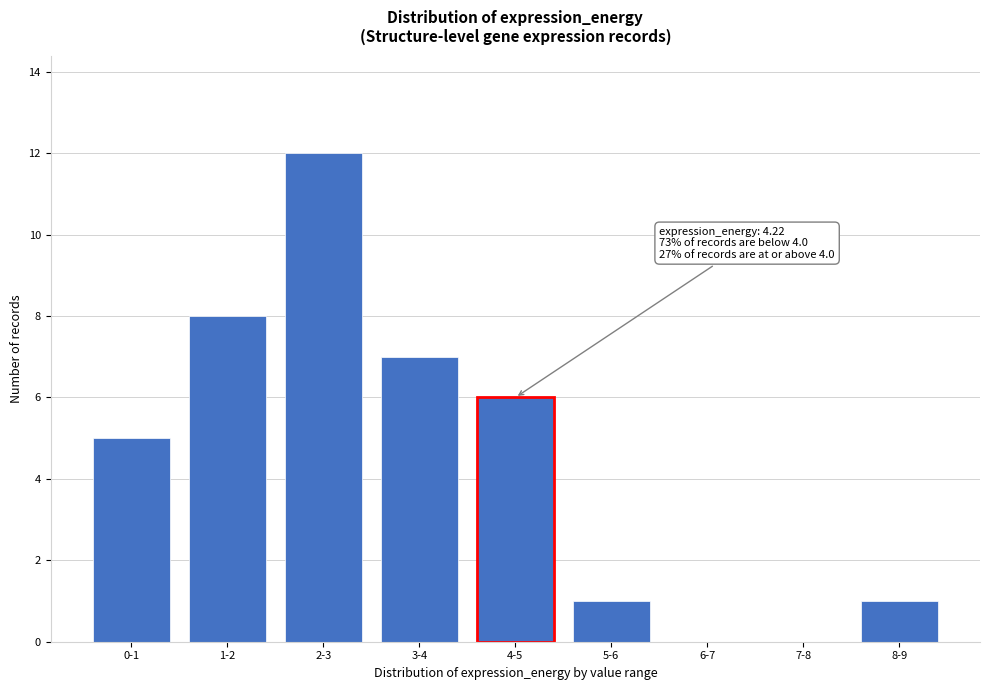

Reading left to right, transcribe all the data shown in this chart.

0-1=5	1-2=8	2-3=12	3-4=7	4-5=6	5-6=1	6-7=0	7-8=0	8-9=1